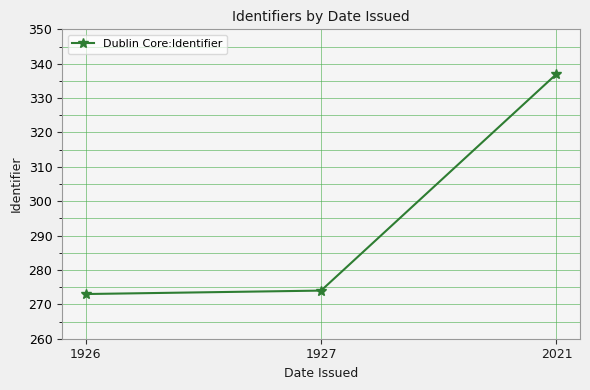

What is the ratio of the value at 2021 to the value at 1926?

1.2